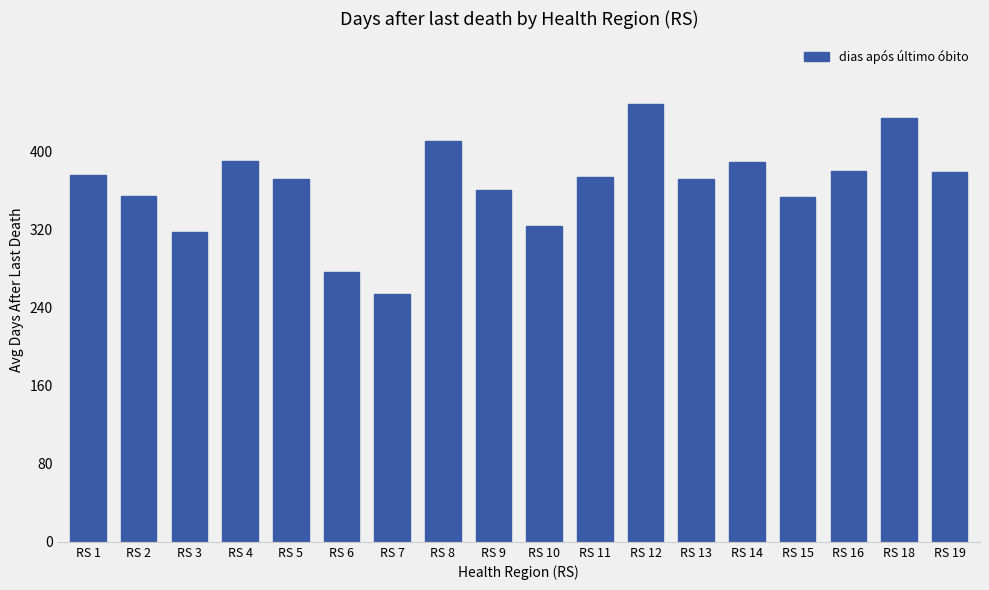

Approximately how many times larger is the value at RS 9 compared to RS 13?

1.0